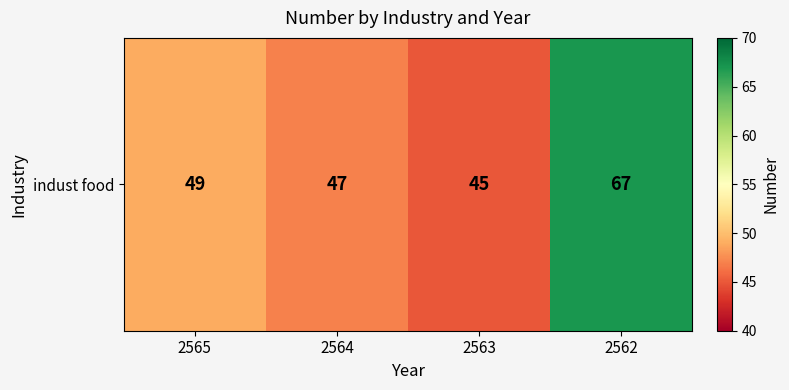

What is the approximate value at 2562, to the nearest 5?

65